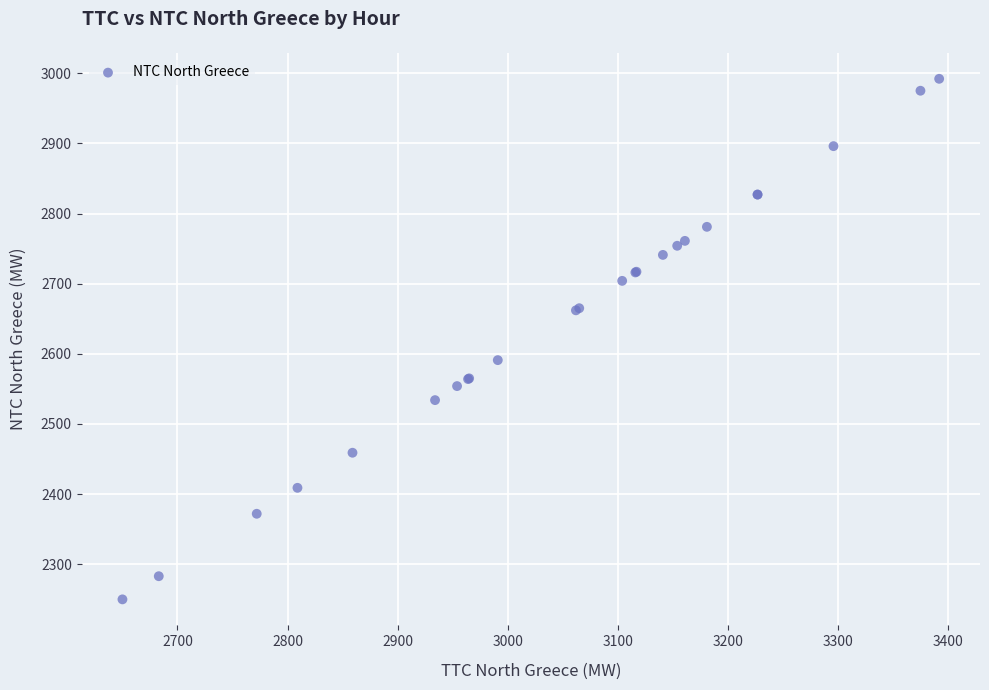

What Y value in the scatter plot is closest to 2621?

2591